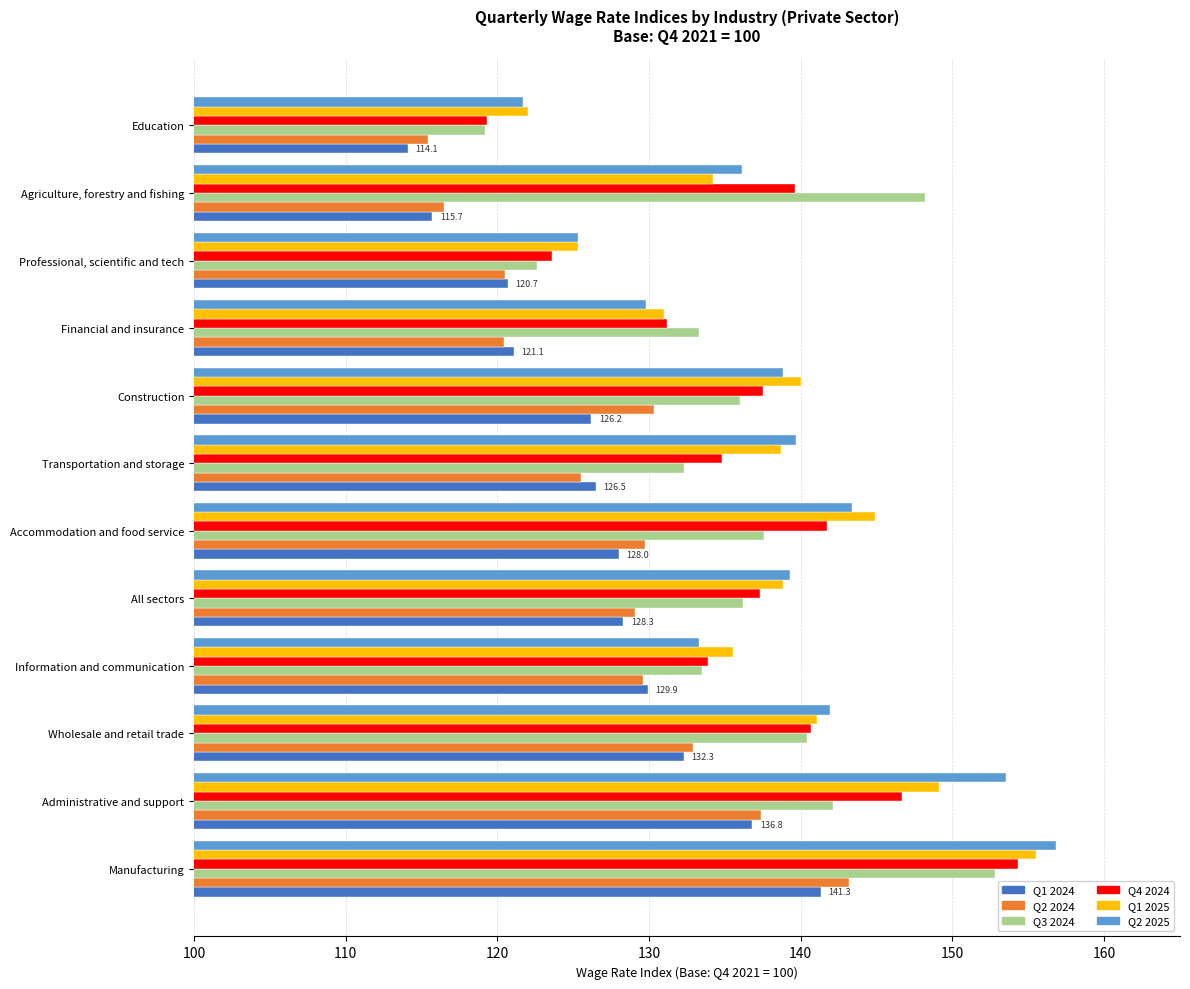

Which series has the largest range (max minus min)?

Q2 2025